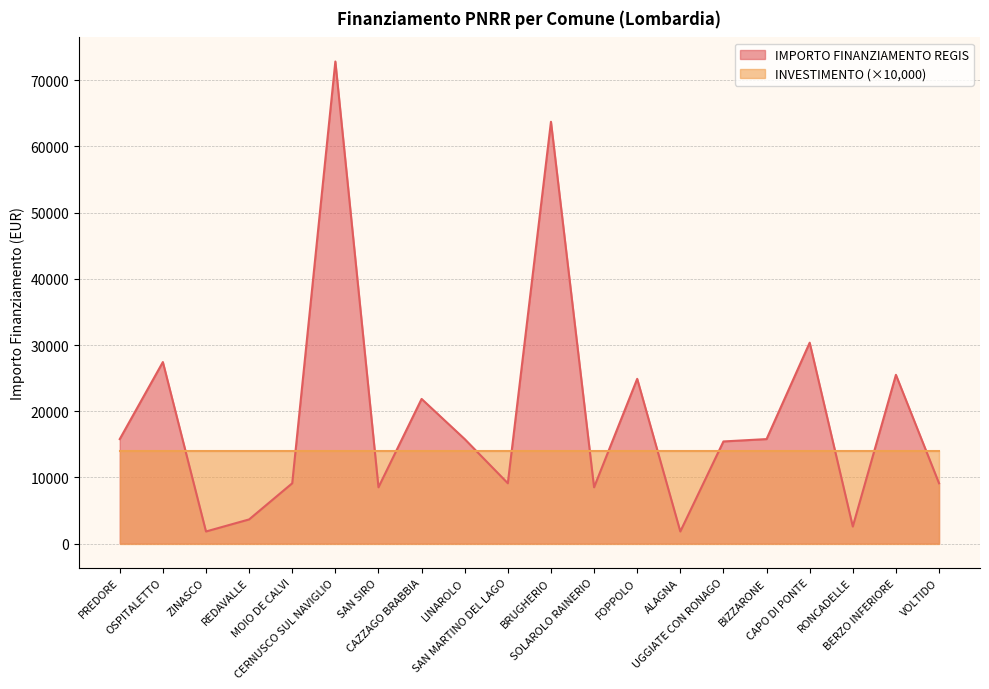

Reading right to left, transcribe all the data shown in this chart.

VOLTIDO=9105	BERZO INFERIORE=25494	RONCADELLE=2571	CAPO DI PONTE=30350	BIZZARONE=15782	UGGIATE CON RONAGO=15426	ALAGNA=1821	FOPPOLO=24887	SOLAROLO RAINERIO=8498	BRUGHERIO=63735	SAN MARTINO DEL LAGO=9105	LINAROLO=15782	CAZZAGO BRABBIA=21852	SAN SIRO=8498	CERNUSCO SUL NAVIGLIO=72840	MOIO DE CALVI=9105	REDAVALLE=3642	ZINASCO=1821	OSPITALETTO=27424	PREDORE=15782